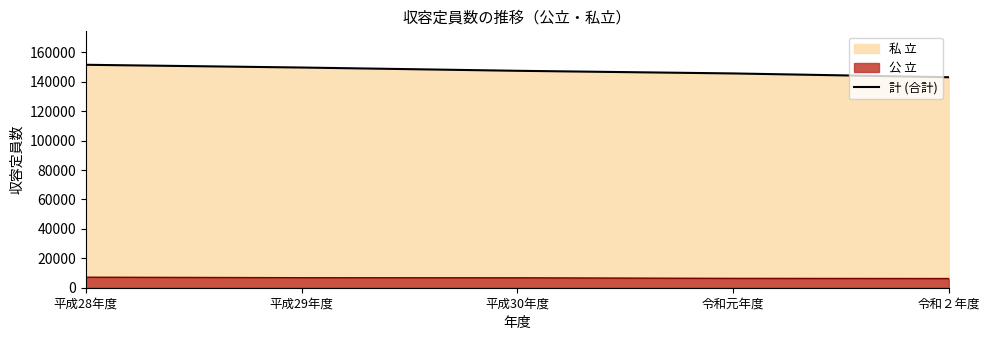

What is the maximum value shown in the chart?

151581